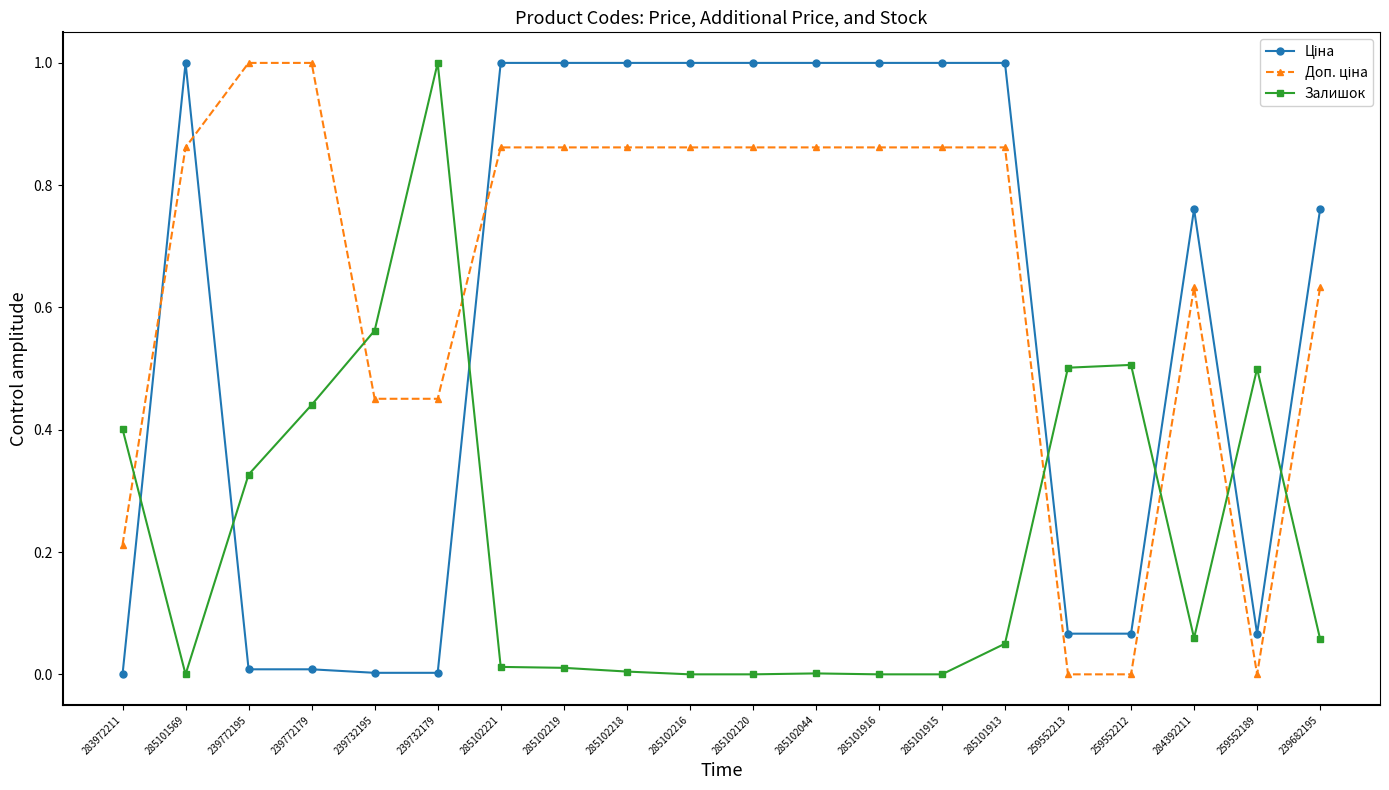

What is the total value across all series at 285101916?

1.9